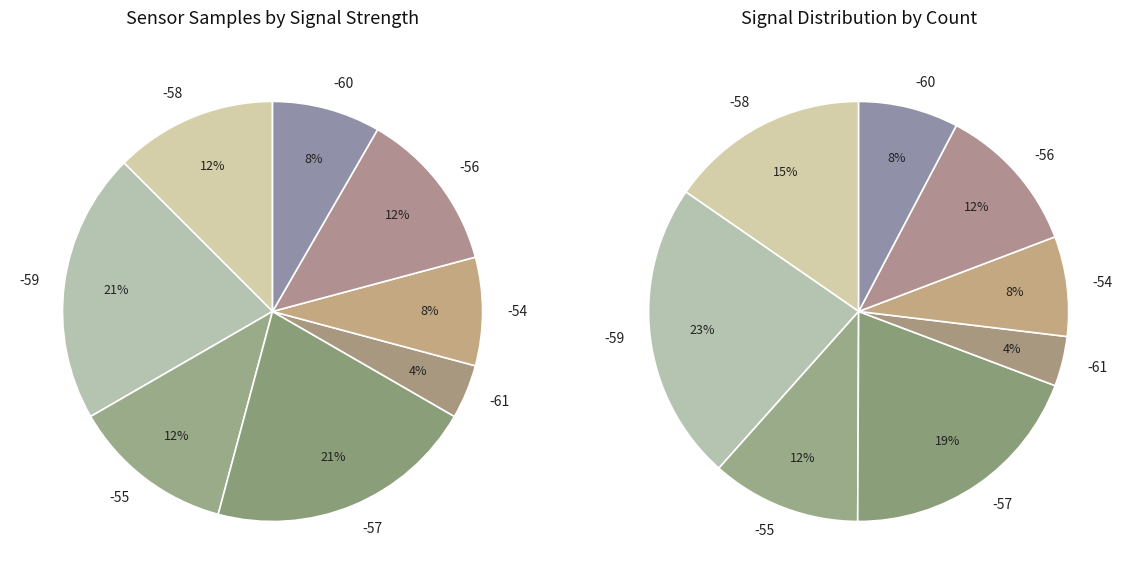

Is the sum of -55 and -59 greater than half?

No